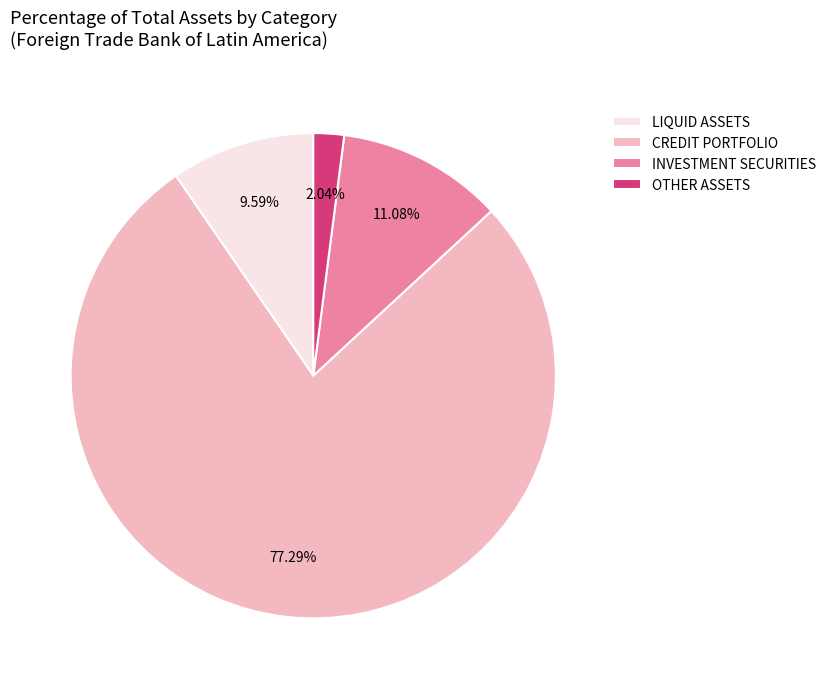

Rank the categories by value from lowest to highest.

OTHER ASSETS, LIQUID ASSETS, INVESTMENT SECURITIES, CREDIT PORTFOLIO